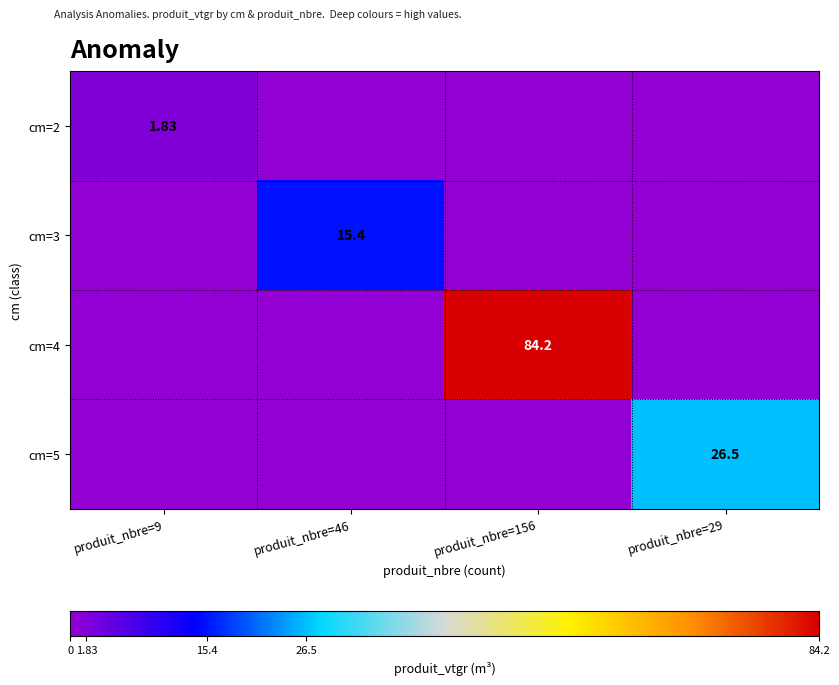

What is the difference between the highest and lowest values at produit_nbre=46?

15.4